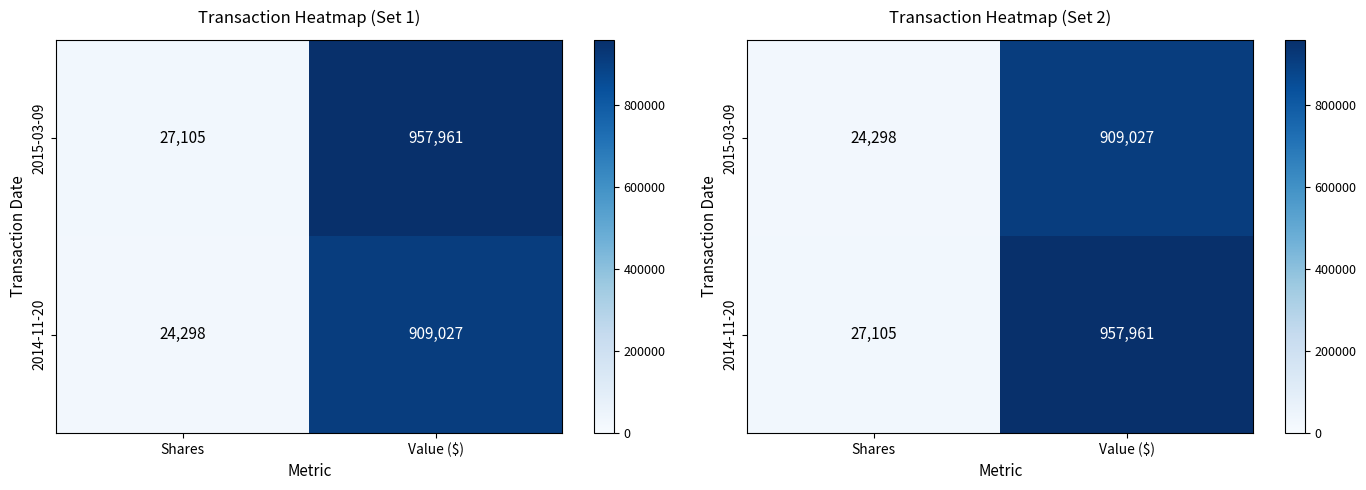

Is the value of 2014-11-20 at Value ($) greater than the value of 2015-03-09 at Value ($)?

Yes